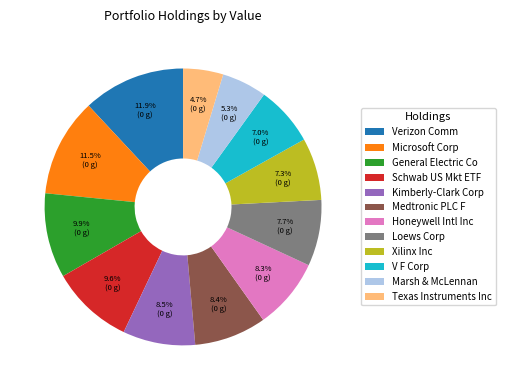

What is the ratio of the value at Microsoft Corp to the value at Xilinx Inc?

1.6